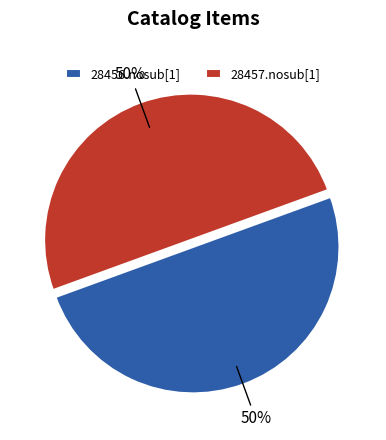

Approximately how many times larger is the value at 28456.nosub[1] compared to 28457.nosub[1]?

1.0